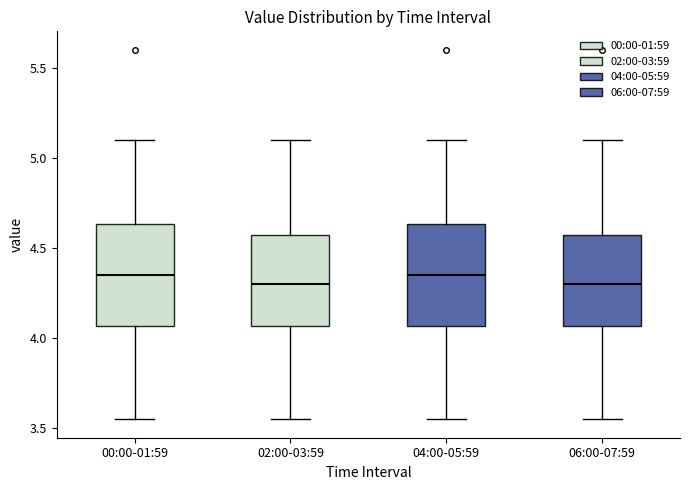

Reading left to right, transcribe this box plot: for each box, give where its median line is, the range the box spans, and where its two whiskers end, as read against the y-axis. The values are not printed on the chart, so give them approximately, as read against the axis.

00:00-01:59: median 4.35, box 4.05 to 4.65, whiskers 3.55 to 5.10
02:00-03:59: median 4.30, box 4.05 to 4.55, whiskers 3.55 to 5.10
04:00-05:59: median 4.35, box 4.05 to 4.65, whiskers 3.55 to 5.10
06:00-07:59: median 4.30, box 4.05 to 4.55, whiskers 3.55 to 5.10